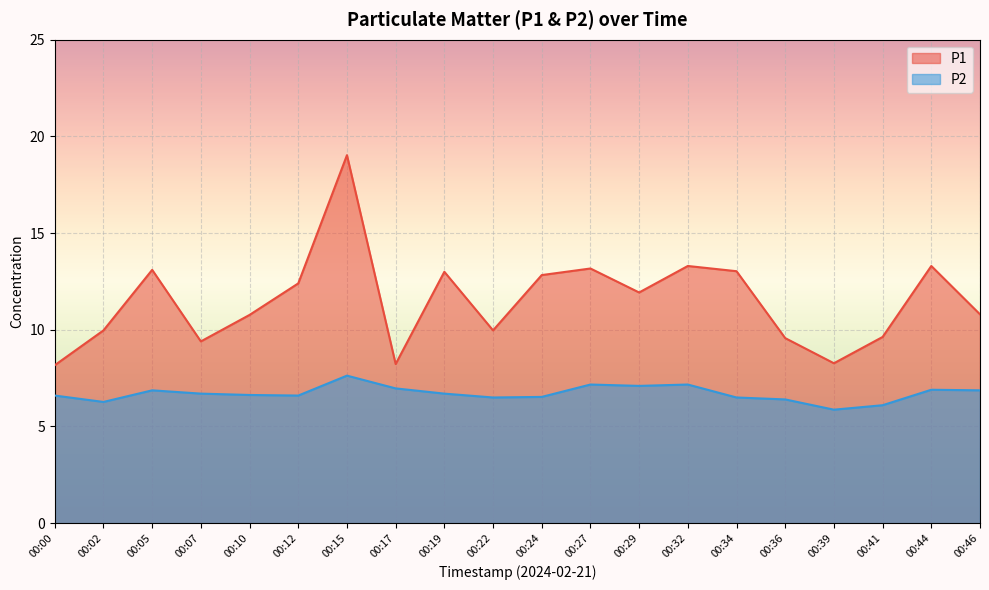

The value of P2 at 00:32 is 7.2. True or false?

True